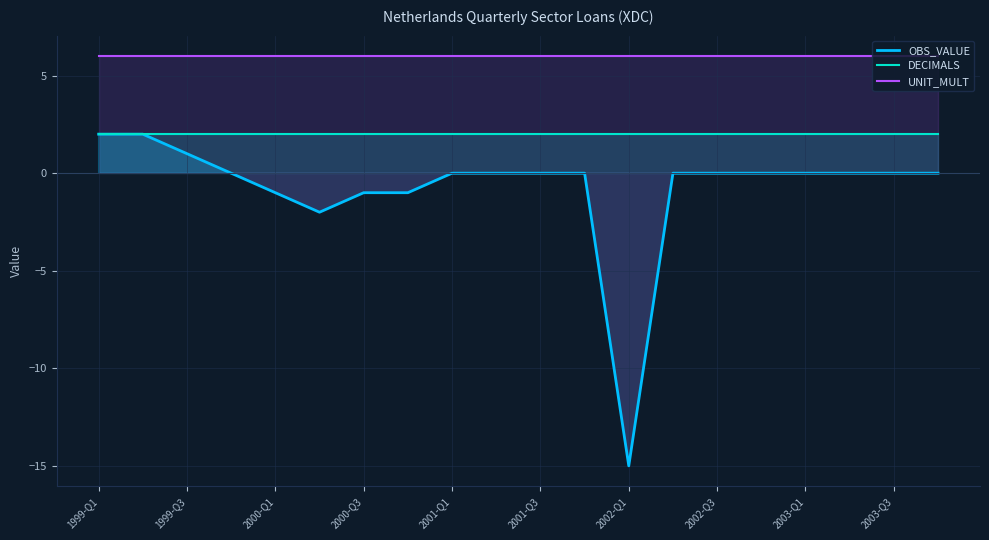

What is the total value across all series at 2001-Q3?

8